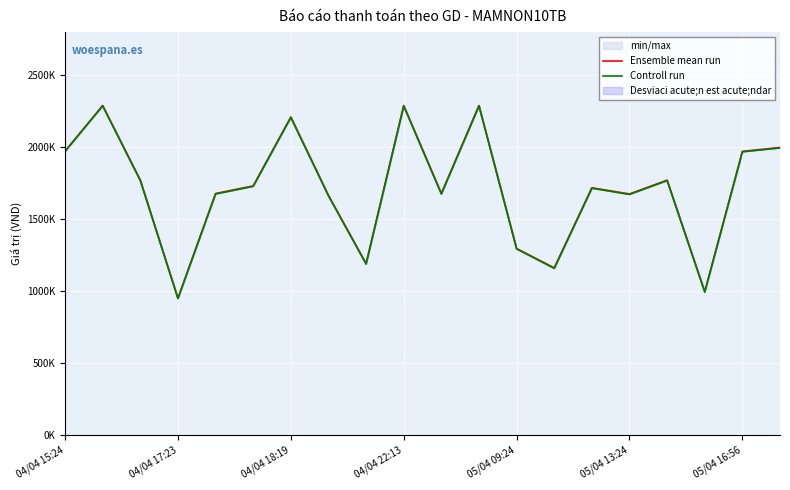

Which series has the largest range (max minus min)?

Ensemble mean run